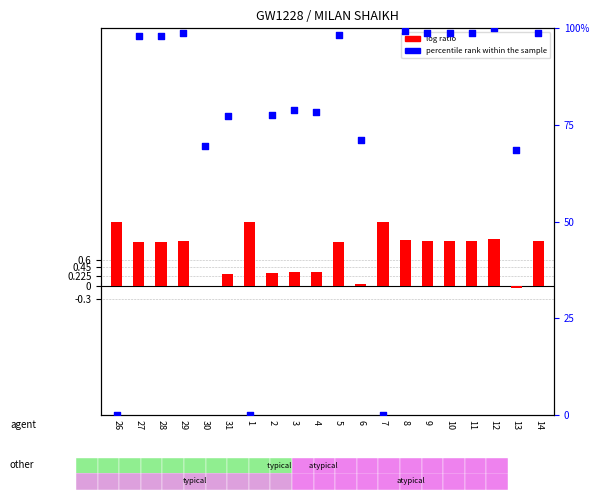

What is the total value across all series at 29?

99.9